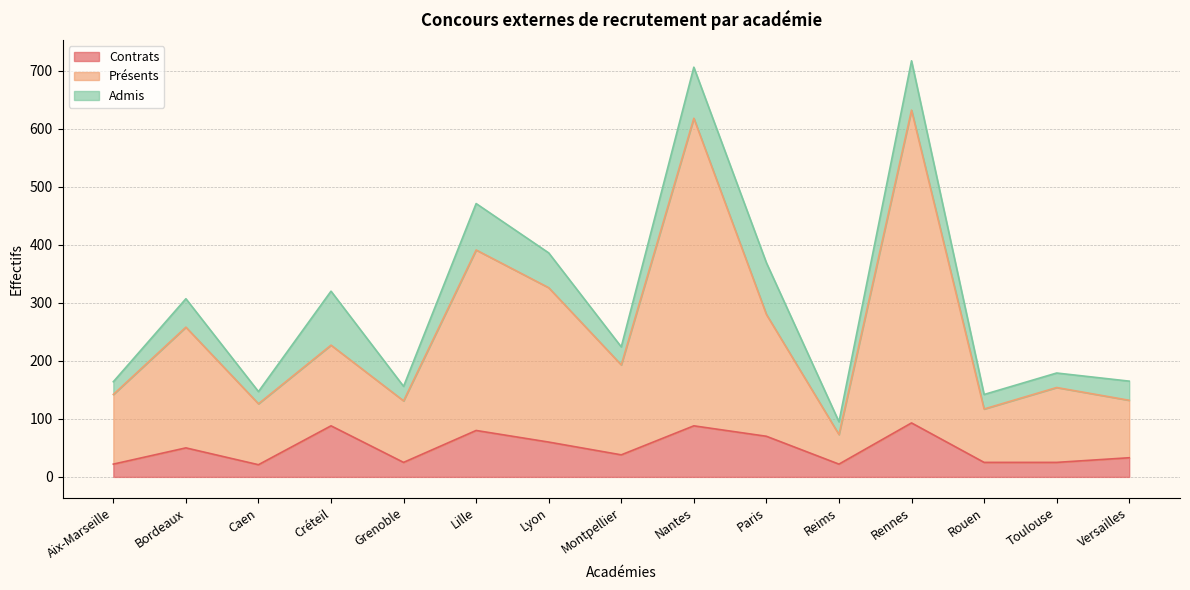

What is the sum of the Contrats values at Nantes and Rouen?

113